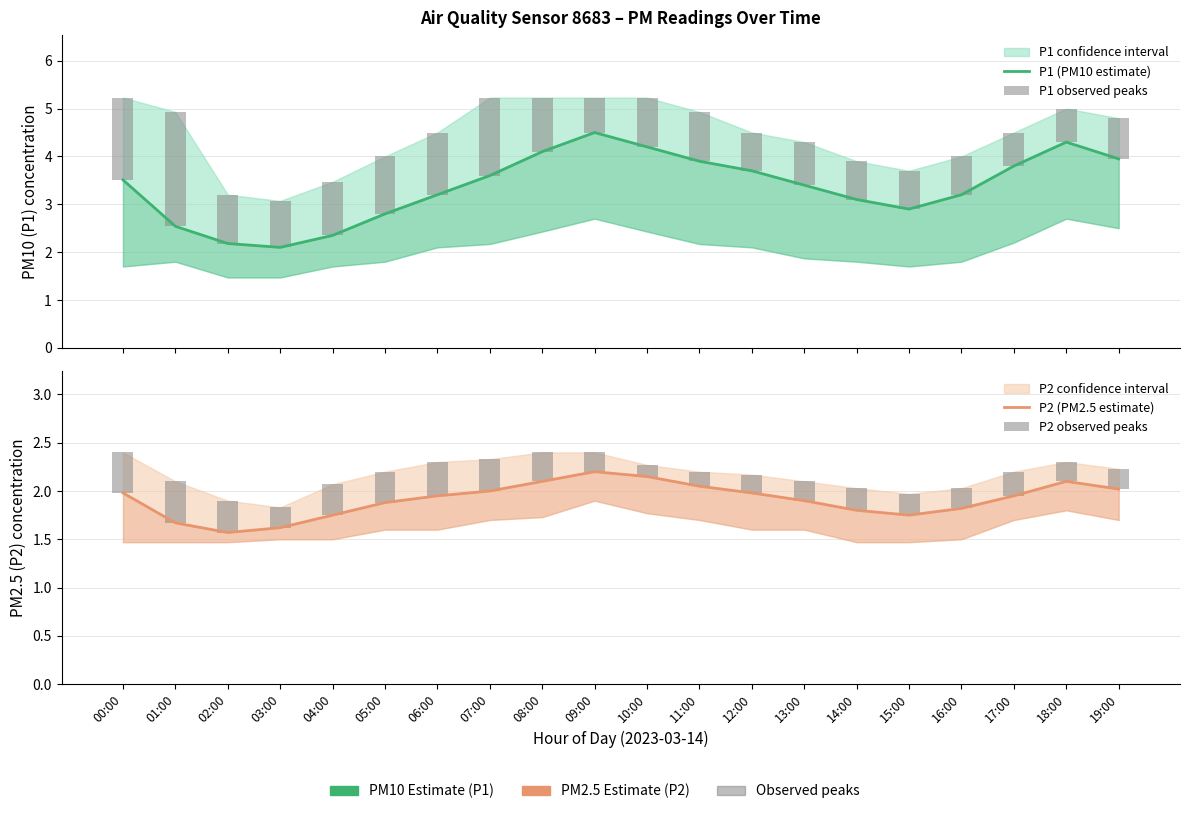

Reading left to right, transcribe all the data shown in this chart.

P1 (PM10 estimate): 3.5	2.5	2.2	2.1	2.4	2.8	3.2	3.6	4.1	4.5	4.2	3.9	3.7	3.4	3.1	2.9	3.2	3.8	4.3	4.0
P1 observed peaks: 1.7	2.4	1.0	1.0	1.1	1.2	1.3	1.6	1.1	0.7	1.0	1.0	0.8	0.9	0.8	0.8	0.8	0.7	0.7	0.8
P2 (PM2.5 estimate): 2.0	1.7	1.6	1.6	1.8	1.9	1.9	2.0	2.1	2.2	2.1	2.0	2.0	1.9	1.8	1.8	1.8	1.9	2.1	2.0
P2 observed peaks: 0.4	0.4	0.3	0.2	0.3	0.3	0.4	0.3	0.3	0.2	0.1	0.2	0.2	0.2	0.2	0.2	0.2	0.3	0.2	0.2